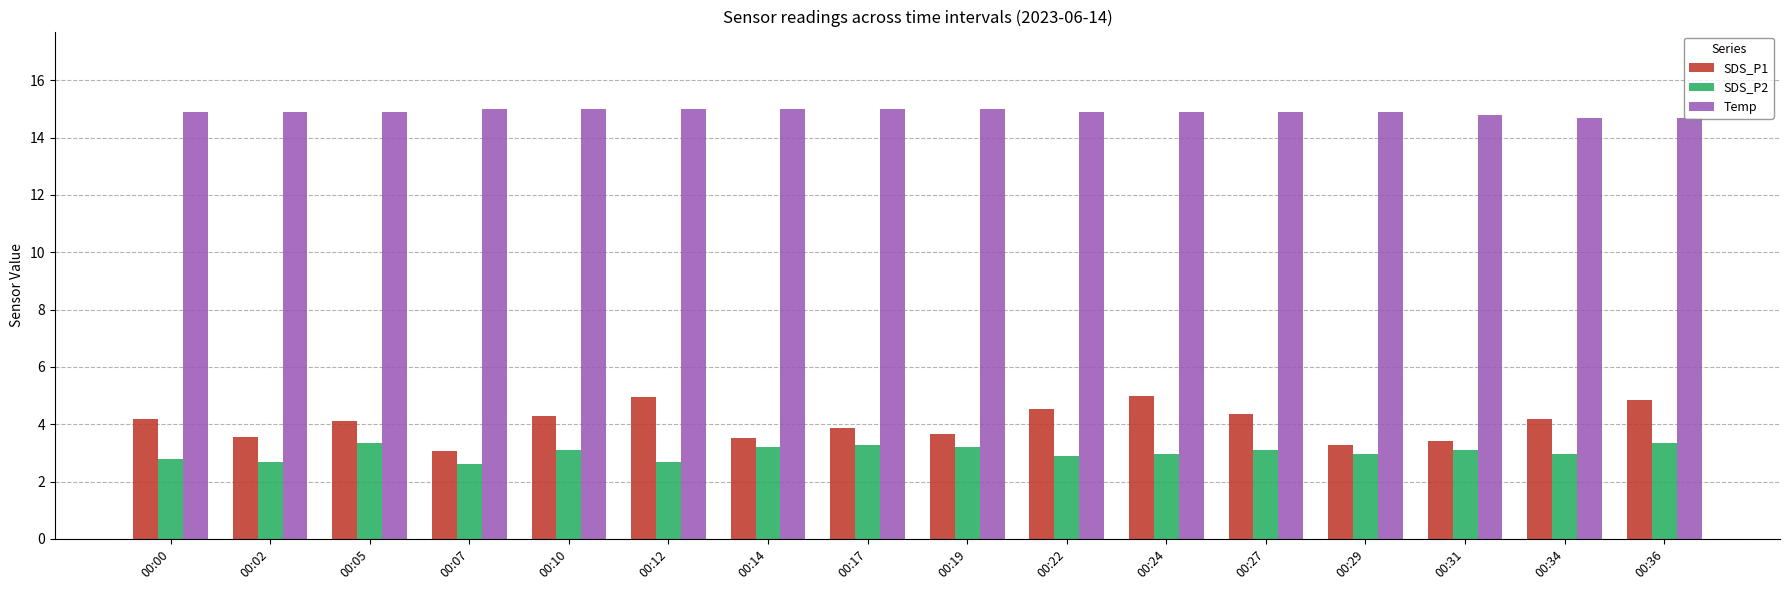

Is the value of SDS_P2 at 00:22 greater than the value of Temp at 00:36?

No